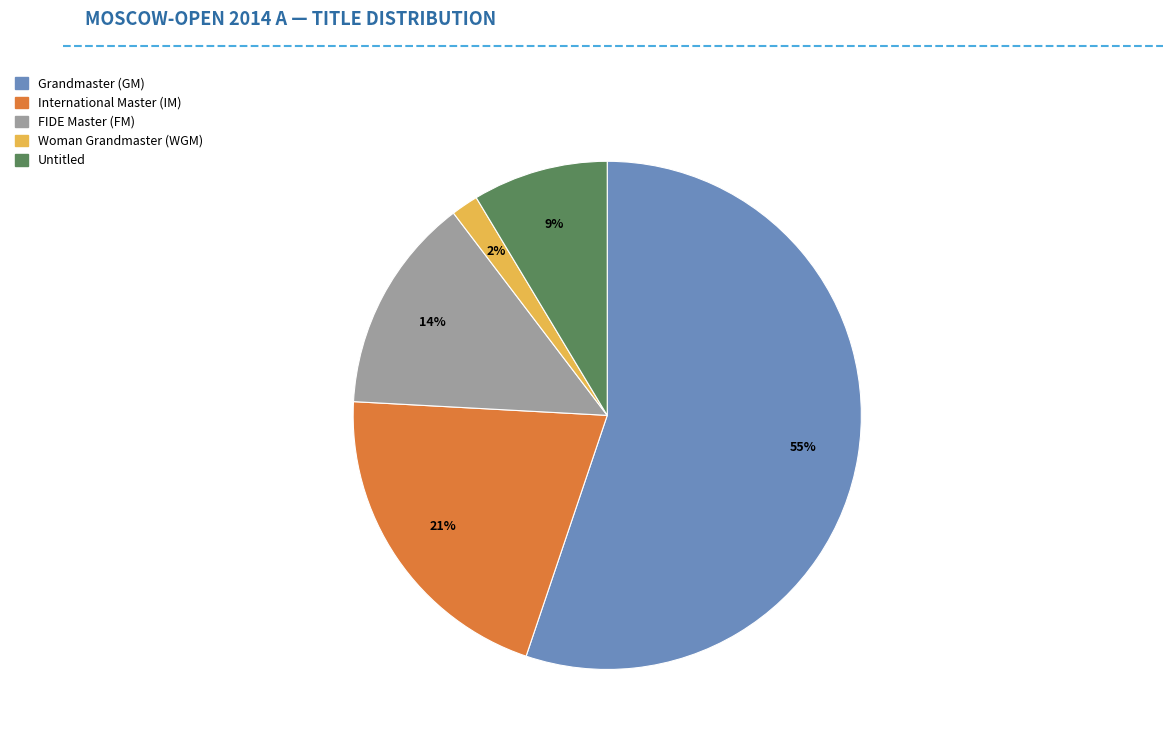

Is there a majority slice in this chart?

Yes